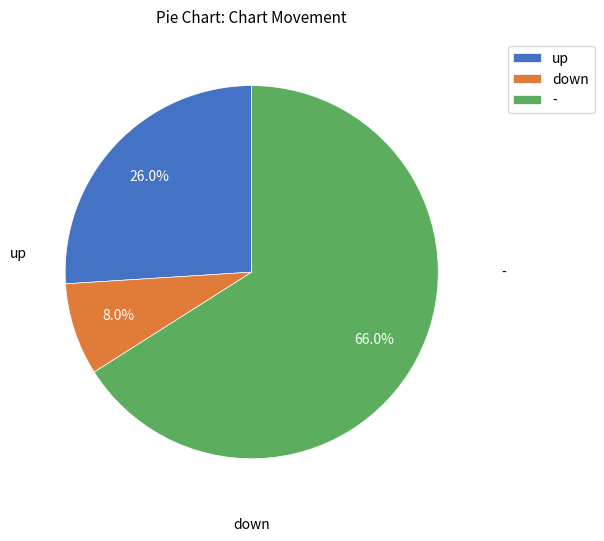

Which slice is the largest?

-